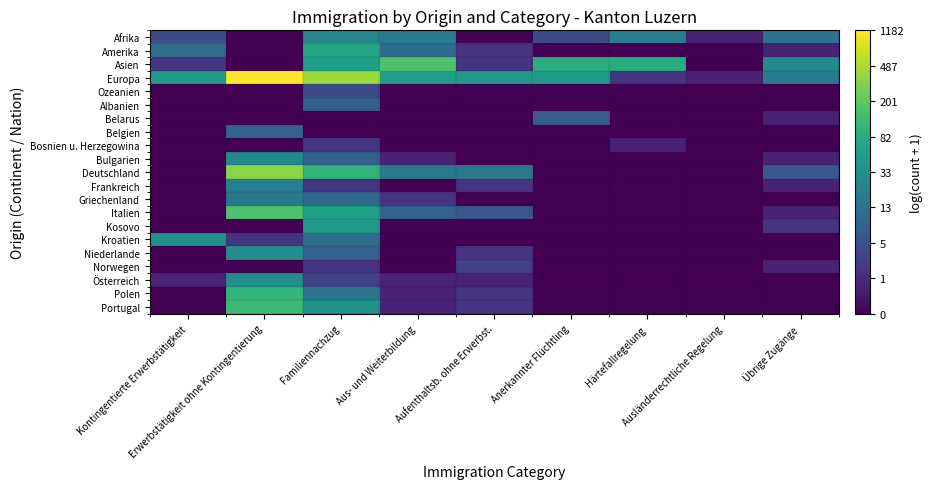

Reading left to right, extract all data points from this chart.

Afrika: Kontingentierte Erwerbstätigkeit=1.6	Erwerbstätigkeit ohne Kontingentierung=0.0	Familiennachzug=3.3	Aus- und Weiterbildung=2.9	Aufenthaltsb. ohne Erwerbst.=0.0	Anerkannter Flüchtling=1.6	Härtefallregelung=3.0	Ausländerrechtliche Regelung=0.7	Übrige Zugänge=2.7
Amerika: Kontingentierte Erwerbstätigkeit=2.6	Erwerbstätigkeit ohne Kontingentierung=0.0	Familiennachzug=4.3	Aus- und Weiterbildung=2.5	Aufenthaltsb. ohne Erwerbst.=1.1	Anerkannter Flüchtling=0.0	Härtefallregelung=0.0	Ausländerrechtliche Regelung=0.0	Übrige Zugänge=0.7
Asien: Kontingentierte Erwerbstätigkeit=1.1	Erwerbstätigkeit ohne Kontingentierung=0.0	Familiennachzug=4.0	Aus- und Weiterbildung=5.1	Aufenthaltsb. ohne Erwerbst.=1.1	Anerkannter Flüchtling=4.5	Härtefallregelung=4.4	Ausländerrechtliche Regelung=0.0	Übrige Zugänge=3.4
Europa: Kontingentierte Erwerbstätigkeit=4.0	Erwerbstätigkeit ohne Kontingentierung=7.1	Familiennachzug=6.0	Aus- und Weiterbildung=4.0	Aufenthaltsb. ohne Erwerbst.=3.9	Anerkannter Flüchtling=3.9	Härtefallregelung=1.1	Ausländerrechtliche Regelung=0.7	Übrige Zugänge=2.9
Ozeanien: Kontingentierte Erwerbstätigkeit=0.0	Erwerbstätigkeit ohne Kontingentierung=0.0	Familiennachzug=1.6	Aus- und Weiterbildung=0.0	Aufenthaltsb. ohne Erwerbst.=0.0	Anerkannter Flüchtling=0.0	Härtefallregelung=0.0	Ausländerrechtliche Regelung=0.0	Übrige Zugänge=0.0
Albanien: Kontingentierte Erwerbstätigkeit=0.0	Erwerbstätigkeit ohne Kontingentierung=0.0	Familiennachzug=2.2	Aus- und Weiterbildung=0.0	Aufenthaltsb. ohne Erwerbst.=0.0	Anerkannter Flüchtling=0.0	Härtefallregelung=0.0	Ausländerrechtliche Regelung=0.0	Übrige Zugänge=0.0
Belarus: Kontingentierte Erwerbstätigkeit=0.0	Erwerbstätigkeit ohne Kontingentierung=0.0	Familiennachzug=0.0	Aus- und Weiterbildung=0.0	Aufenthaltsb. ohne Erwerbst.=0.0	Anerkannter Flüchtling=2.1	Härtefallregelung=0.0	Ausländerrechtliche Regelung=0.0	Übrige Zugänge=0.7
Belgien: Kontingentierte Erwerbstätigkeit=0.0	Erwerbstätigkeit ohne Kontingentierung=2.3	Familiennachzug=0.0	Aus- und Weiterbildung=0.0	Aufenthaltsb. ohne Erwerbst.=0.0	Anerkannter Flüchtling=0.0	Härtefallregelung=0.0	Ausländerrechtliche Regelung=0.0	Übrige Zugänge=0.0
Bosnien u. Herzegowina: Kontingentierte Erwerbstätigkeit=0.0	Erwerbstätigkeit ohne Kontingentierung=0.0	Familiennachzug=1.1	Aus- und Weiterbildung=0.0	Aufenthaltsb. ohne Erwerbst.=0.0	Anerkannter Flüchtling=0.0	Härtefallregelung=0.7	Ausländerrechtliche Regelung=0.0	Übrige Zugänge=0.0
Bulgarien: Kontingentierte Erwerbstätigkeit=0.0	Erwerbstätigkeit ohne Kontingentierung=3.4	Familiennachzug=2.2	Aus- und Weiterbildung=0.7	Aufenthaltsb. ohne Erwerbst.=0.0	Anerkannter Flüchtling=0.0	Härtefallregelung=0.0	Ausländerrechtliche Regelung=0.0	Übrige Zugänge=0.7
Deutschland: Kontingentierte Erwerbstätigkeit=0.0	Erwerbstätigkeit ohne Kontingentierung=5.8	Familiennachzug=4.6	Aus- und Weiterbildung=2.8	Aufenthaltsb. ohne Erwerbst.=2.8	Anerkannter Flüchtling=0.0	Härtefallregelung=0.0	Ausländerrechtliche Regelung=0.0	Übrige Zugänge=1.9
Frankreich: Kontingentierte Erwerbstätigkeit=0.0	Erwerbstätigkeit ohne Kontingentierung=3.0	Familiennachzug=1.1	Aus- und Weiterbildung=0.0	Aufenthaltsb. ohne Erwerbst.=1.1	Anerkannter Flüchtling=0.0	Härtefallregelung=0.0	Ausländerrechtliche Regelung=0.0	Übrige Zugänge=0.7
Griechenland: Kontingentierte Erwerbstätigkeit=0.0	Erwerbstätigkeit ohne Kontingentierung=2.8	Familiennachzug=2.4	Aus- und Weiterbildung=1.1	Aufenthaltsb. ohne Erwerbst.=0.0	Anerkannter Flüchtling=0.0	Härtefallregelung=0.0	Ausländerrechtliche Regelung=0.0	Übrige Zugänge=0.0
Italien: Kontingentierte Erwerbstätigkeit=0.0	Erwerbstätigkeit ohne Kontingentierung=5.1	Familiennachzug=4.0	Aus- und Weiterbildung=2.2	Aufenthaltsb. ohne Erwerbst.=1.9	Anerkannter Flüchtling=0.0	Härtefallregelung=0.0	Ausländerrechtliche Regelung=0.0	Übrige Zugänge=0.7
Kosovo: Kontingentierte Erwerbstätigkeit=0.0	Erwerbstätigkeit ohne Kontingentierung=0.0	Familiennachzug=3.8	Aus- und Weiterbildung=0.0	Aufenthaltsb. ohne Erwerbst.=0.0	Anerkannter Flüchtling=0.0	Härtefallregelung=0.0	Ausländerrechtliche Regelung=0.0	Übrige Zugänge=1.1
Kroatien: Kontingentierte Erwerbstätigkeit=3.6	Erwerbstätigkeit ohne Kontingentierung=1.1	Familiennachzug=2.6	Aus- und Weiterbildung=0.0	Aufenthaltsb. ohne Erwerbst.=0.0	Anerkannter Flüchtling=0.0	Härtefallregelung=0.0	Ausländerrechtliche Regelung=0.0	Übrige Zugänge=0.0
Niederlande: Kontingentierte Erwerbstätigkeit=0.0	Erwerbstätigkeit ohne Kontingentierung=3.5	Familiennachzug=2.2	Aus- und Weiterbildung=0.0	Aufenthaltsb. ohne Erwerbst.=1.1	Anerkannter Flüchtling=0.0	Härtefallregelung=0.0	Ausländerrechtliche Regelung=0.0	Übrige Zugänge=0.0
Norwegen: Kontingentierte Erwerbstätigkeit=0.0	Erwerbstätigkeit ohne Kontingentierung=0.0	Familiennachzug=1.1	Aus- und Weiterbildung=0.0	Aufenthaltsb. ohne Erwerbst.=1.4	Anerkannter Flüchtling=0.0	Härtefallregelung=0.0	Ausländerrechtliche Regelung=0.0	Übrige Zugänge=0.7
Österreich: Kontingentierte Erwerbstätigkeit=0.7	Erwerbstätigkeit ohne Kontingentierung=3.5	Familiennachzug=1.4	Aus- und Weiterbildung=0.7	Aufenthaltsb. ohne Erwerbst.=0.7	Anerkannter Flüchtling=0.0	Härtefallregelung=0.0	Ausländerrechtliche Regelung=0.0	Übrige Zugänge=0.0
Polen: Kontingentierte Erwerbstätigkeit=0.0	Erwerbstätigkeit ohne Kontingentierung=4.7	Familiennachzug=2.8	Aus- und Weiterbildung=0.7	Aufenthaltsb. ohne Erwerbst.=1.1	Anerkannter Flüchtling=0.0	Härtefallregelung=0.0	Ausländerrechtliche Regelung=0.0	Übrige Zugänge=0.0
Portugal: Kontingentierte Erwerbstätigkeit=0.0	Erwerbstätigkeit ohne Kontingentierung=4.8	Familiennachzug=3.6	Aus- und Weiterbildung=0.7	Aufenthaltsb. ohne Erwerbst.=1.1	Anerkannter Flüchtling=0.0	Härtefallregelung=0.0	Ausländerrechtliche Regelung=0.0	Übrige Zugänge=0.0